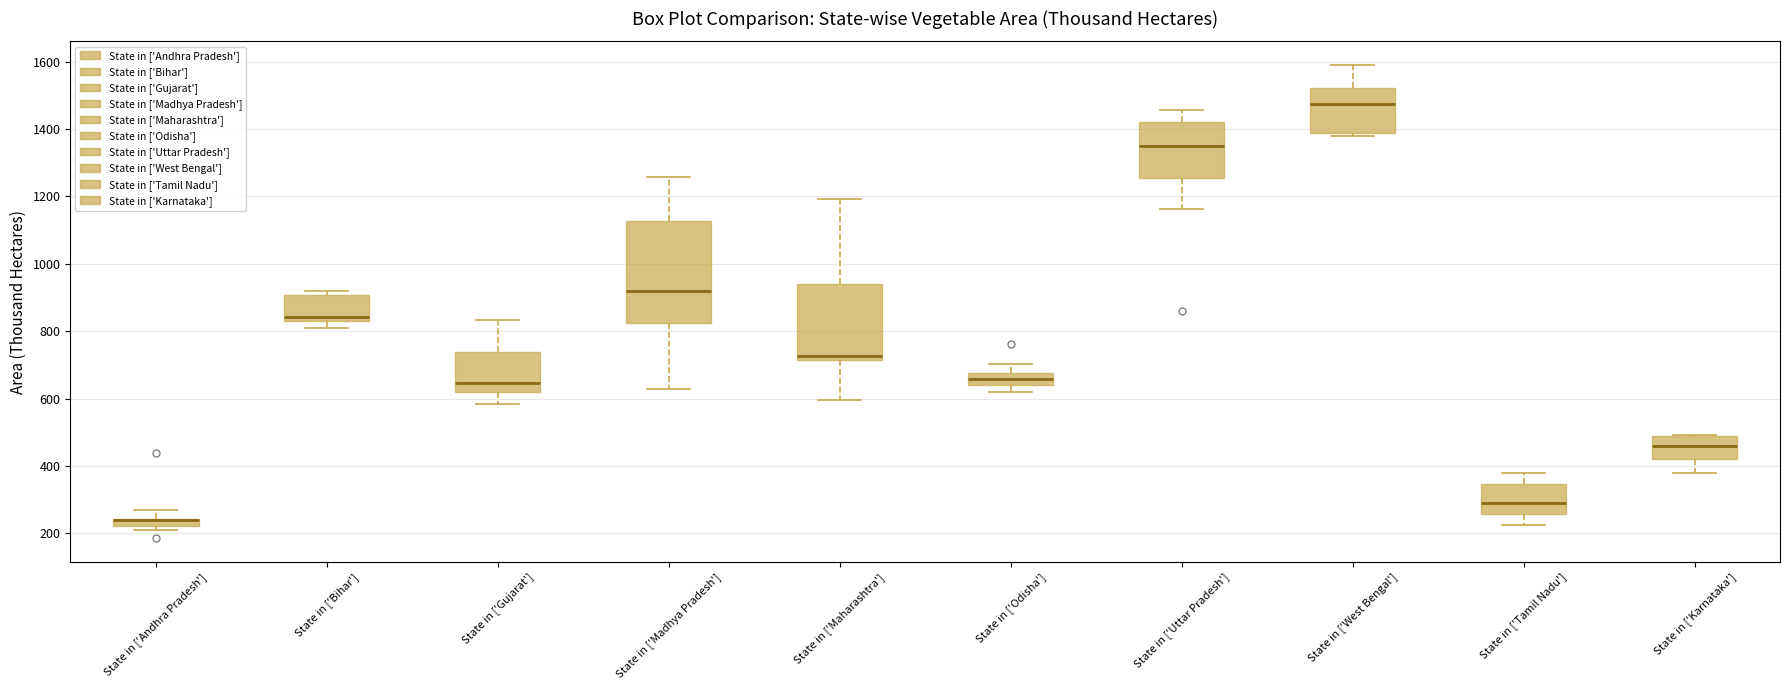

Comparing the boxes themselves (not the whiskers), which one is the tallest?

State in ['Madhya Pradesh']